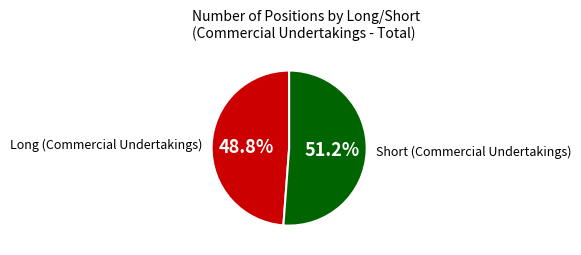

To the nearest percent, what percentage of the pie is Long (Commercial Undertakings)?

49%